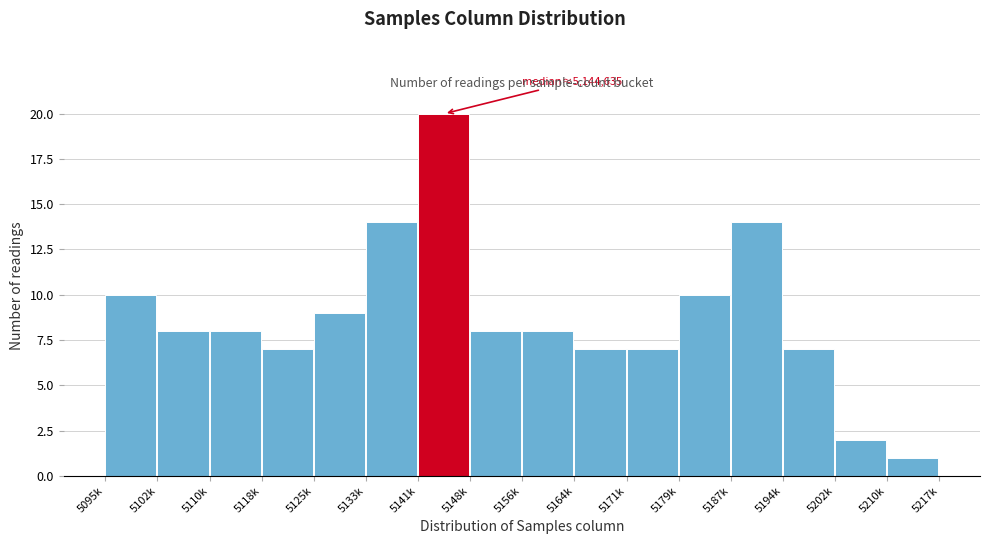

Reading left to right, extract all data points from this chart.

10	8	8	7	9	14	20	8	8	7	7	10	14	7	2	1